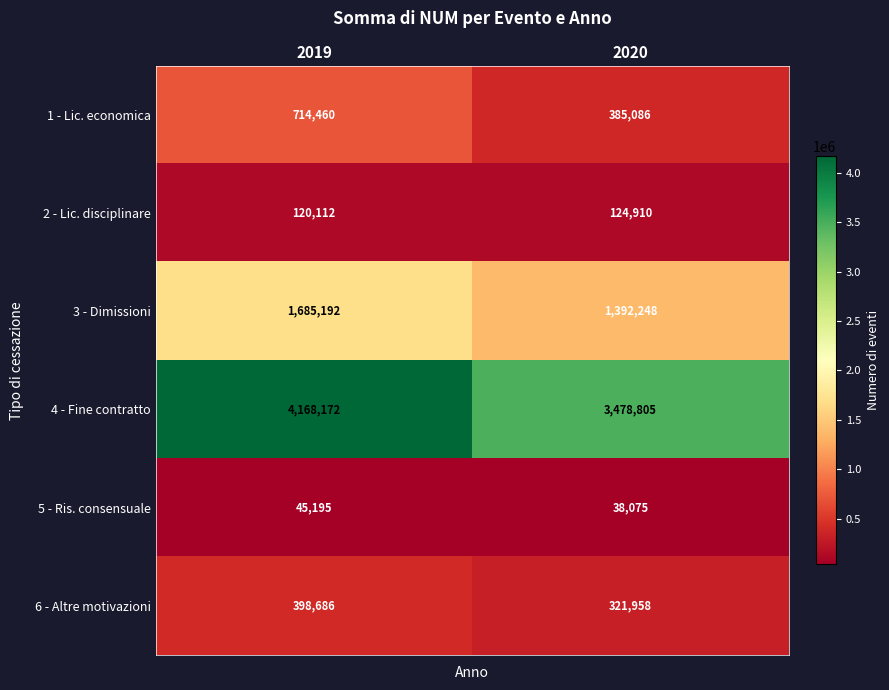

Which category has the lowest value in the 1 - Lic. economica series?

2020